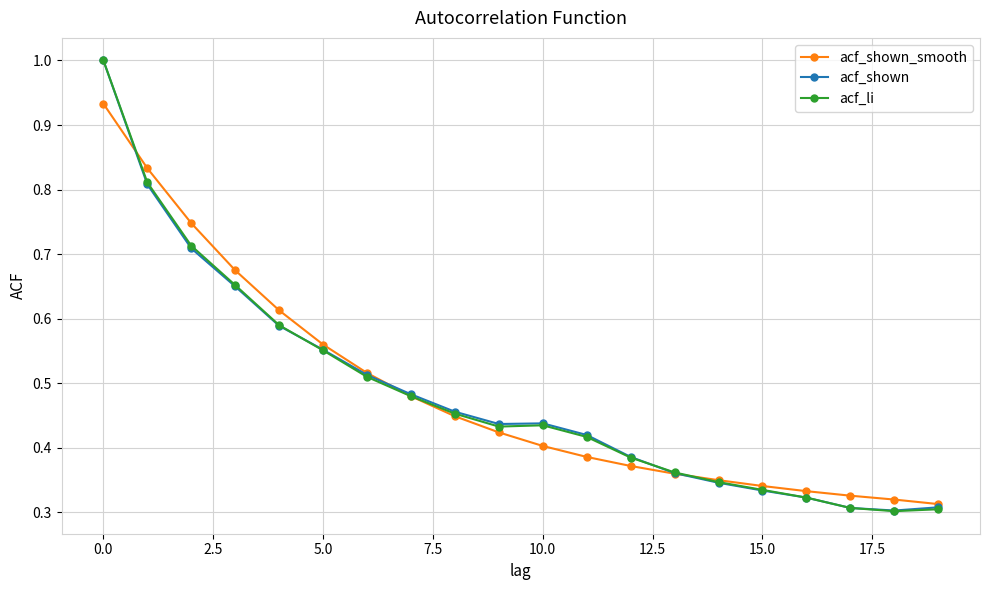

What is the greatest value displayed?

1.0